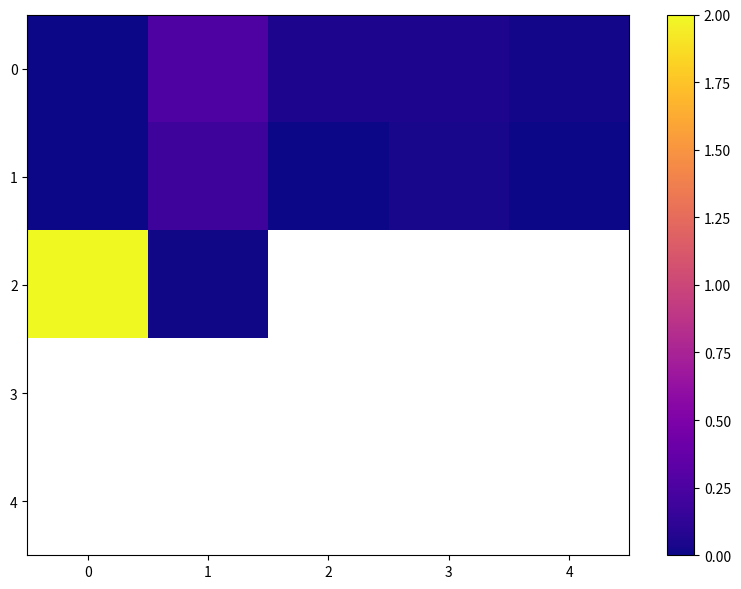

Rank the series by their average value, from lowest to highest.

1, 2, 3, 4, 0